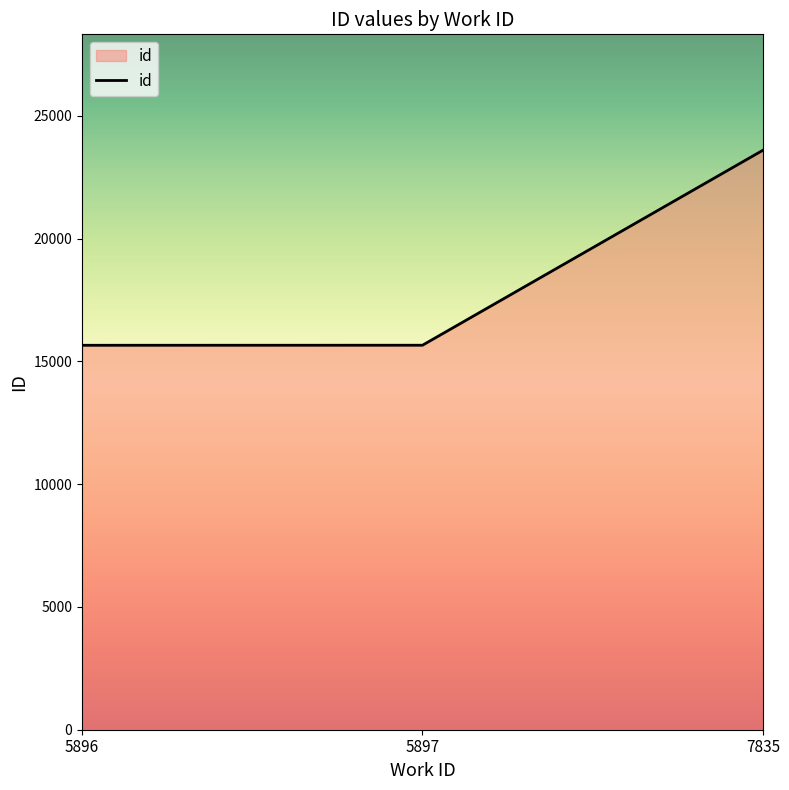

What is the ratio of the value at 5896 to the value at 7835?

0.7